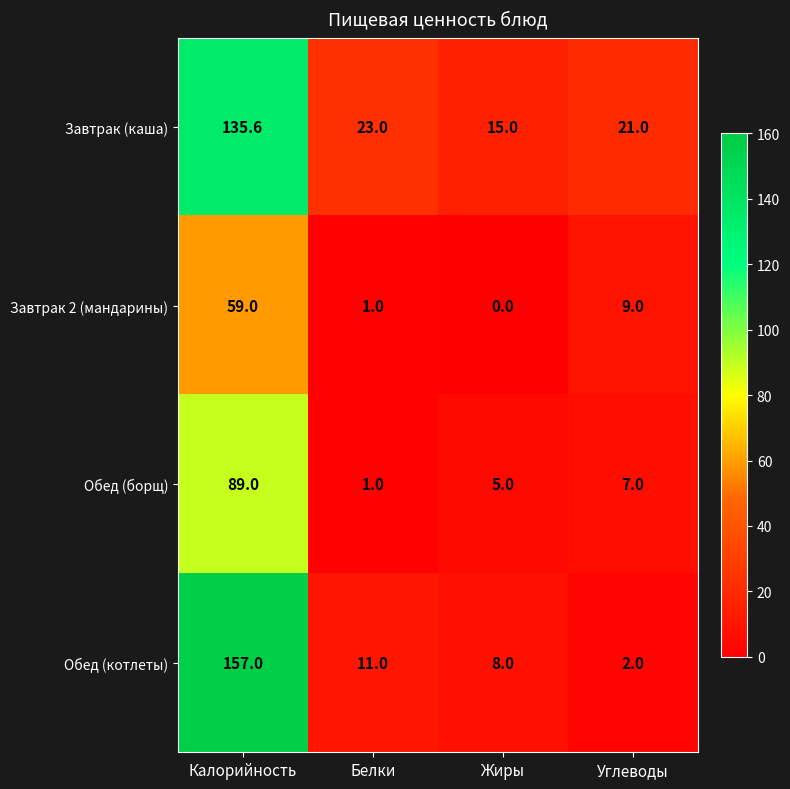

True or false: Завтрак (каша) has a value of 23.0 at Белки.

True